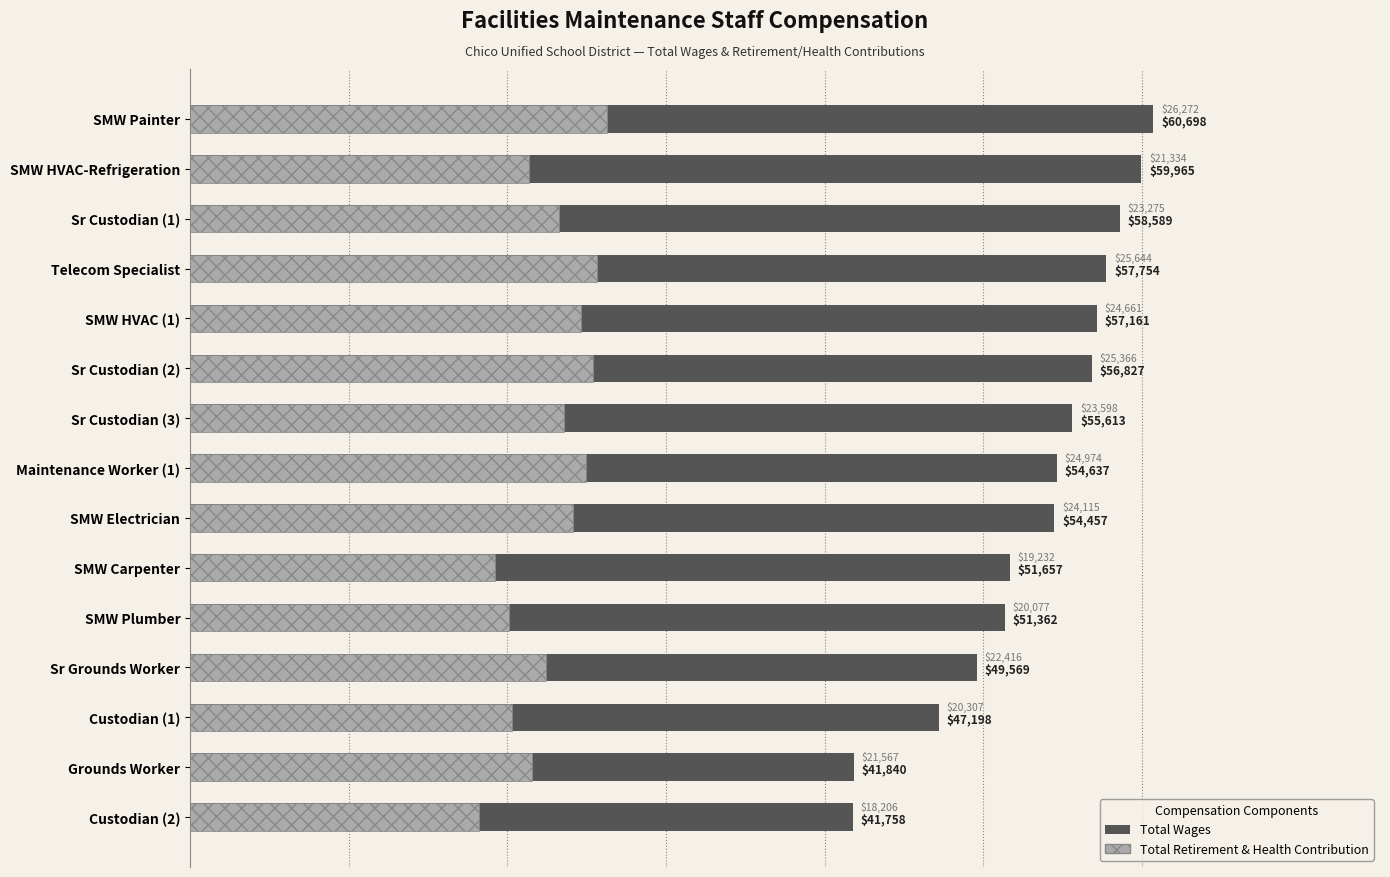

What is the maximum value shown in the chart?

60698